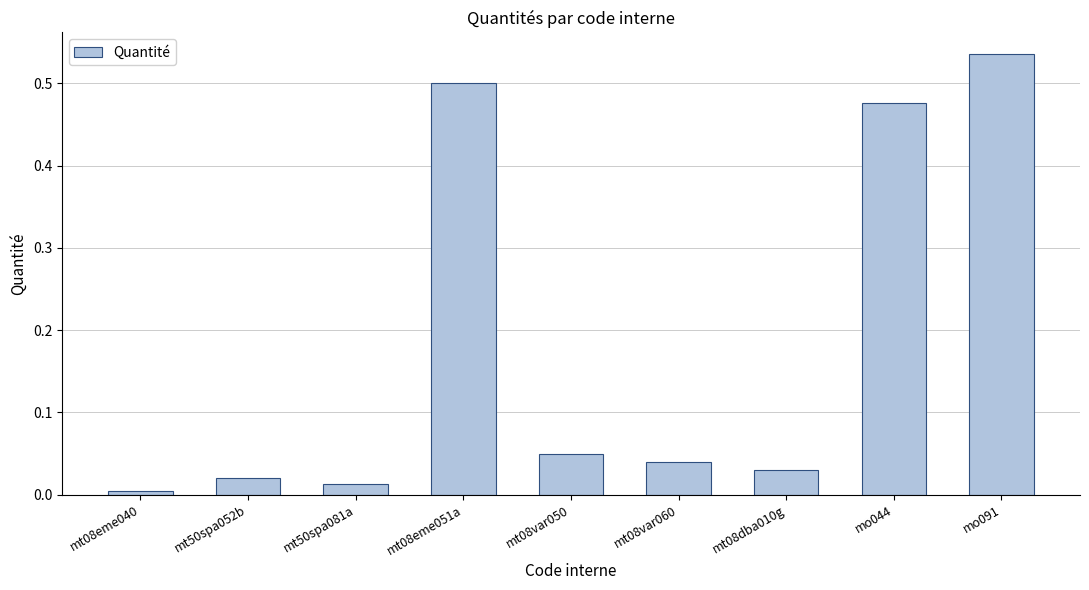

What is the sum of all values?

1.7